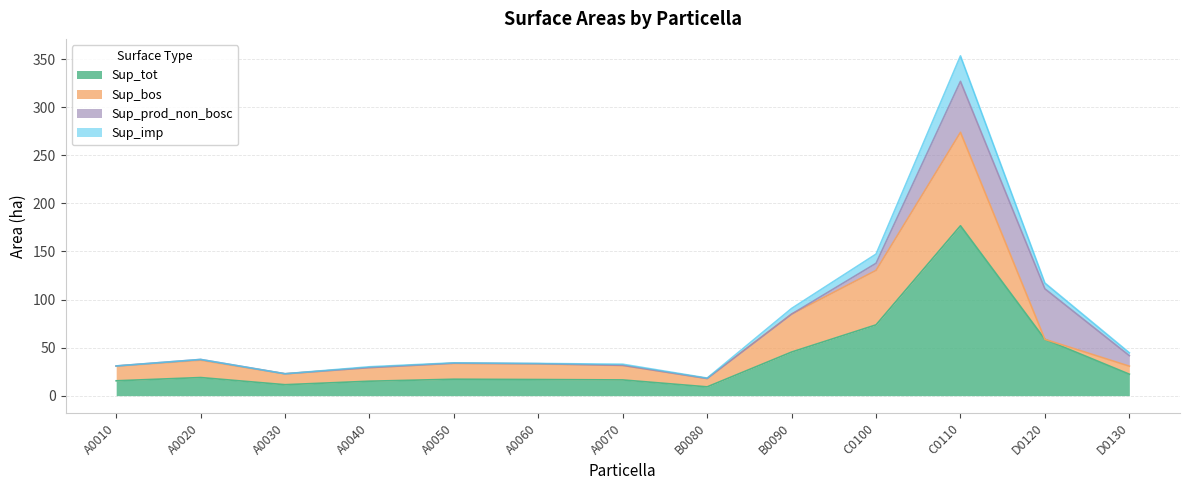

What is the difference between the highest and lowest values at D0130?

22.3